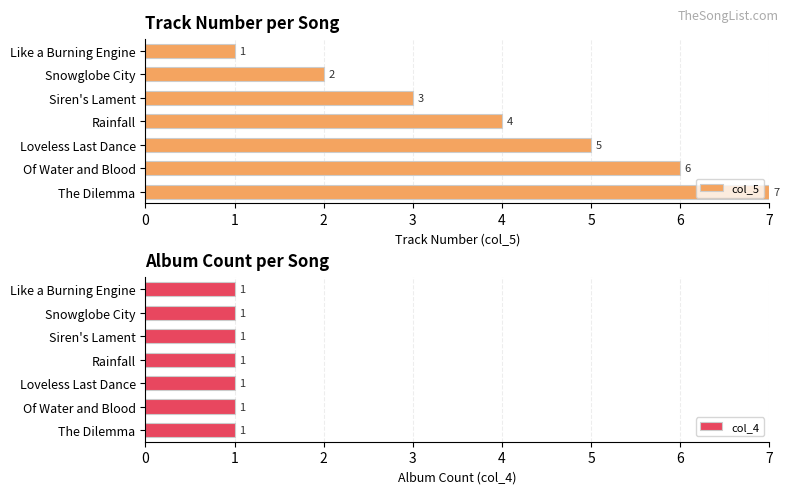

Which series has the largest total across all categories?

col_5